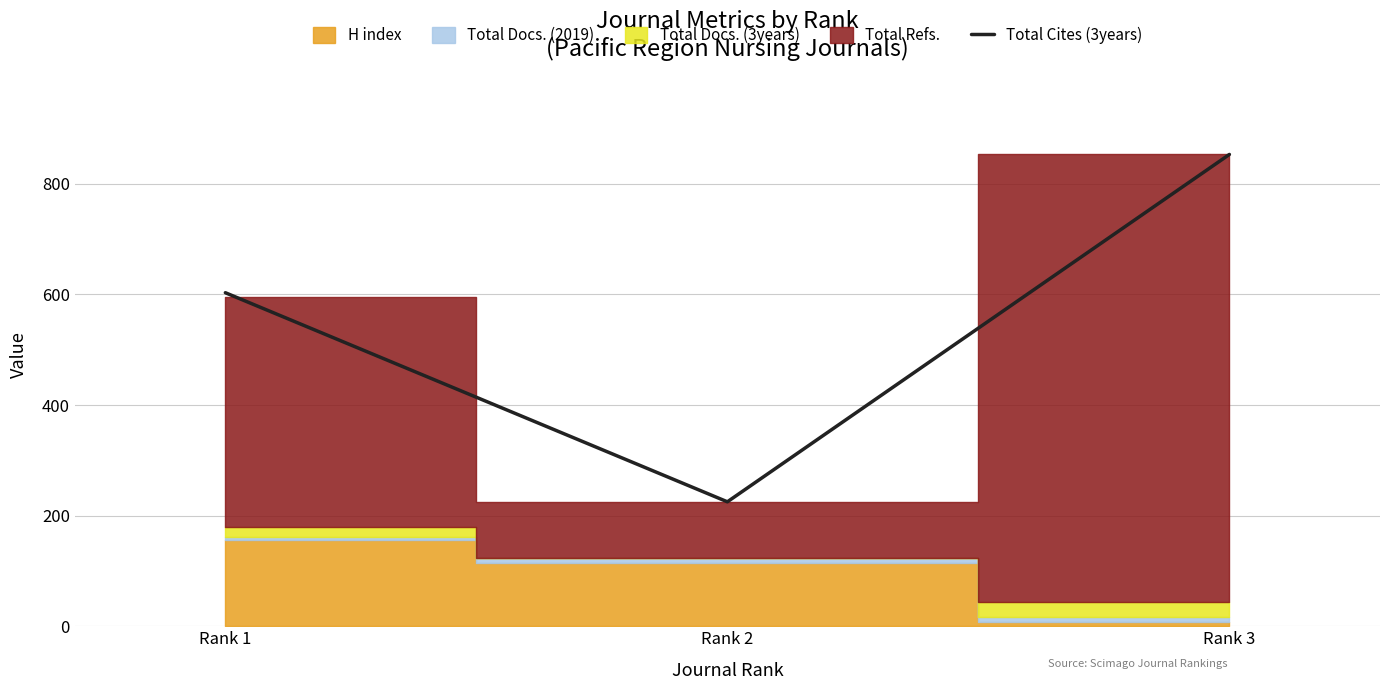

List the labels in order of value, largest first.

Rank 3, Rank 1, Rank 2